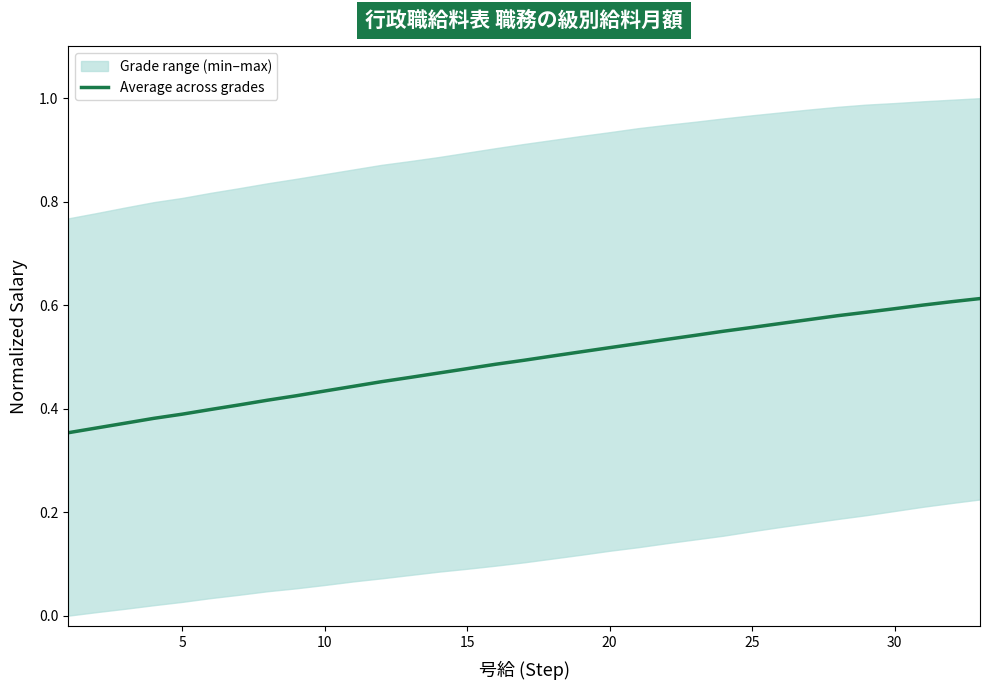

The Average across grades series shows 0.4 at 5. True or false?

True